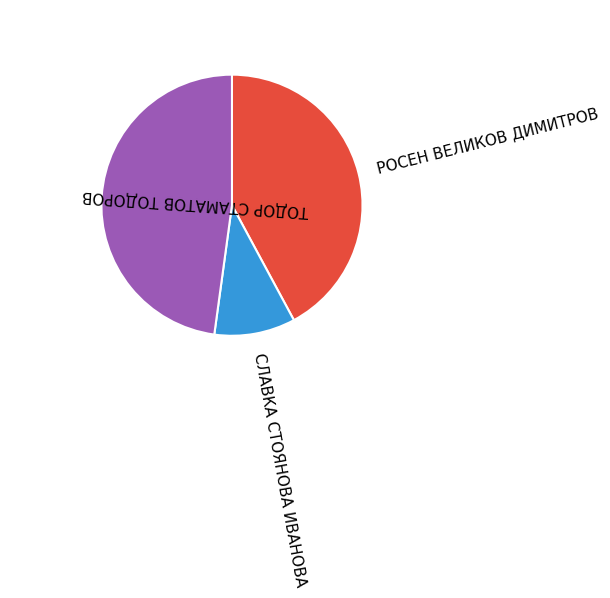

Is there any slice that represents more than half of the pie?

No